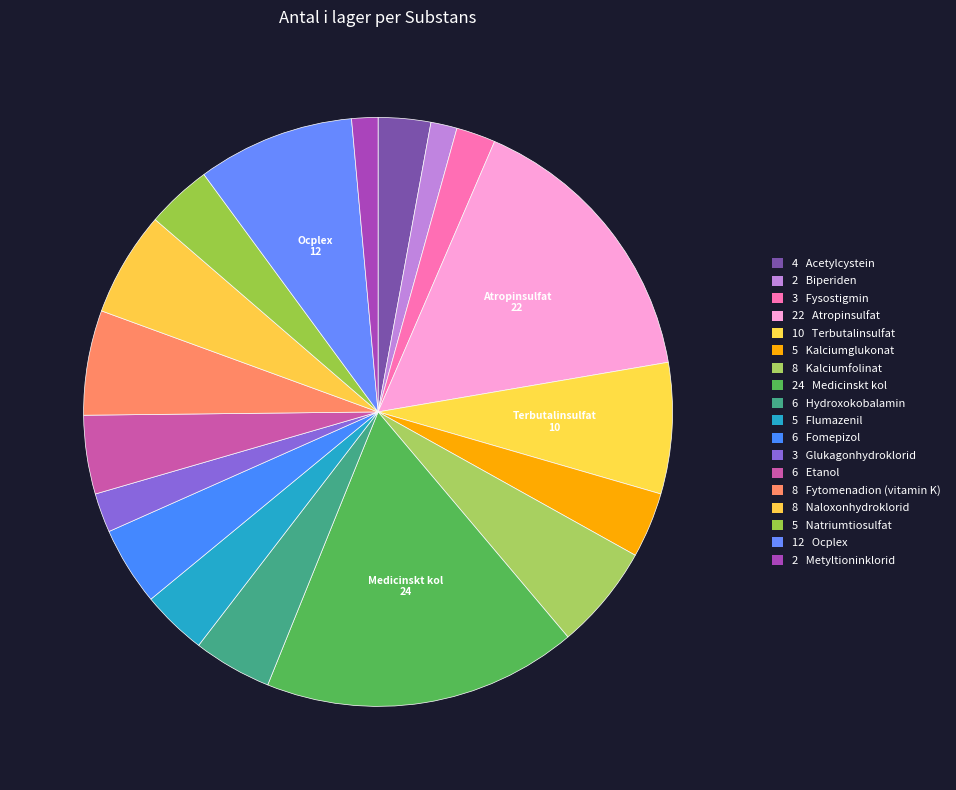

To the nearest percent, what is the difference between the largest and smallest slice percentages?

16%